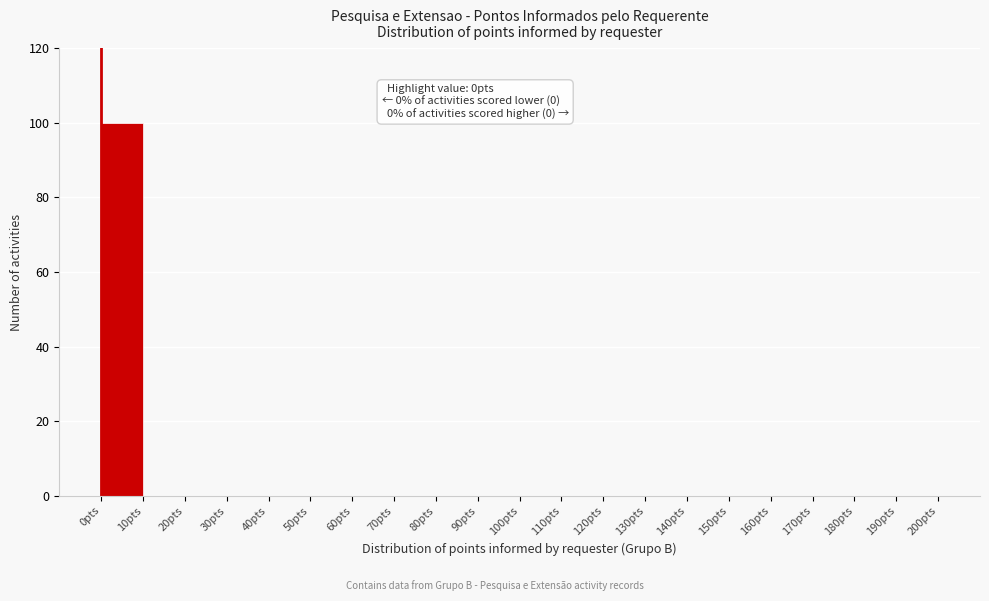

Which range on the x-axis has the tallest bar?

0 to 10